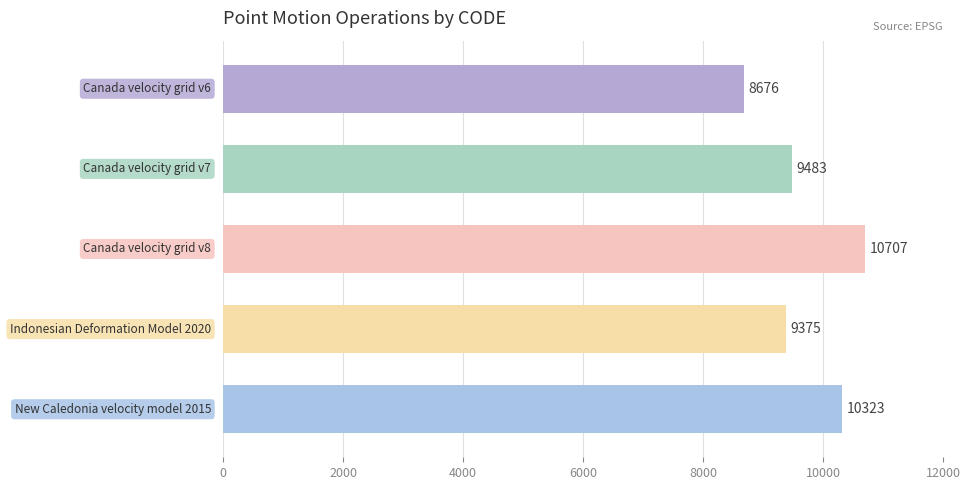

What is the value of the 5th bar from the top?

10323